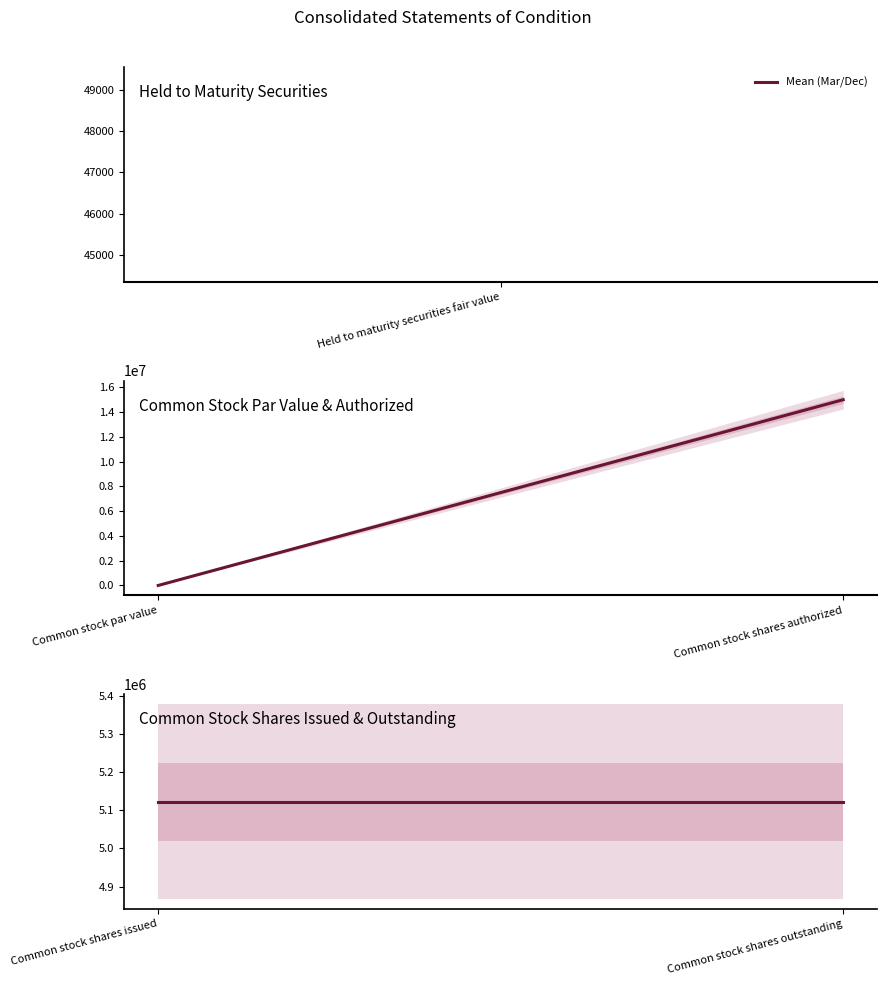

What is the smallest value displayed?

1